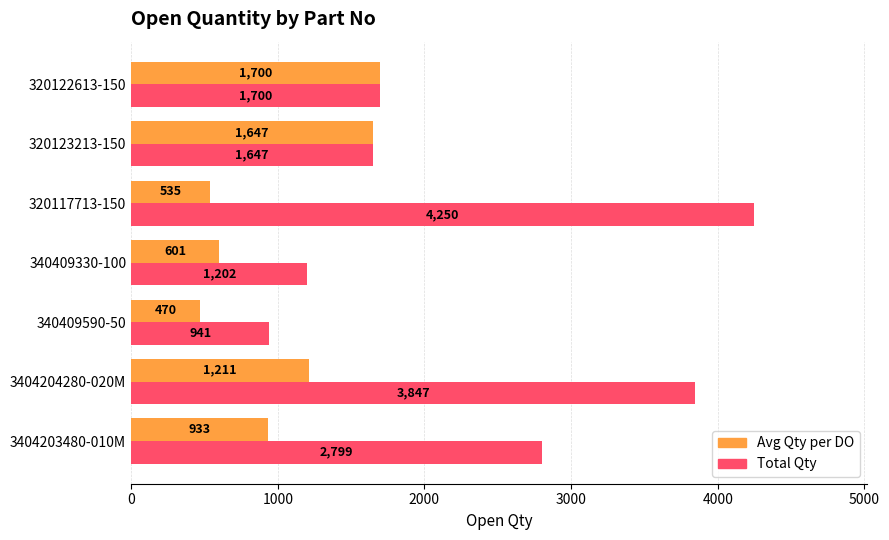

List the series in order of their overall mean, highest first.

Total Qty, Avg Qty per DO